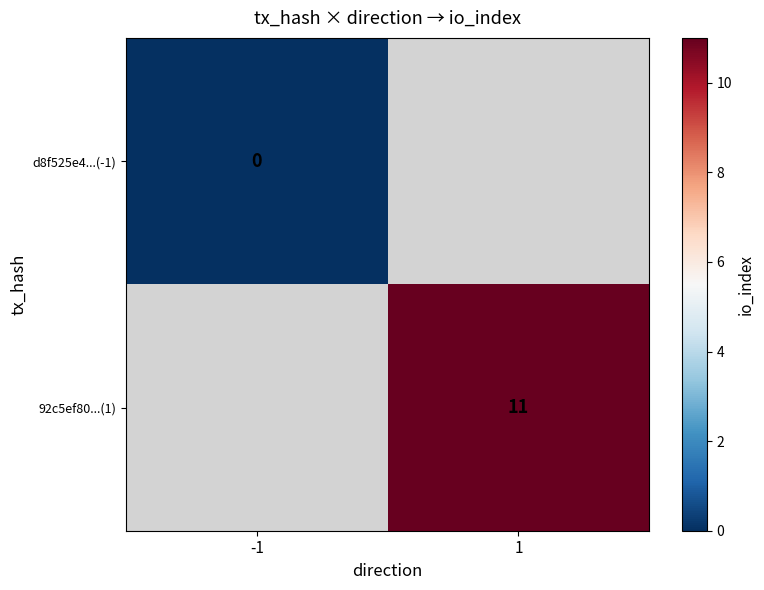

True or false: 92c5ef80...(1) has a value of 11 at 1.

True